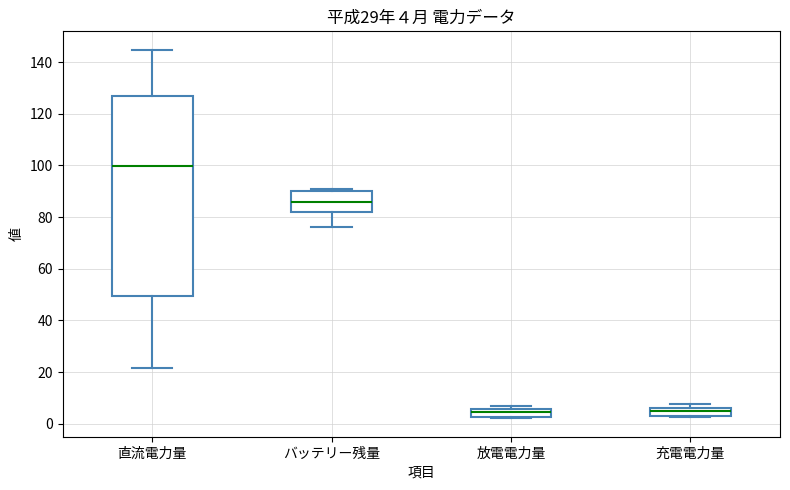

Which box is the tallest, from its lower edge to its upper edge?

直流電力量